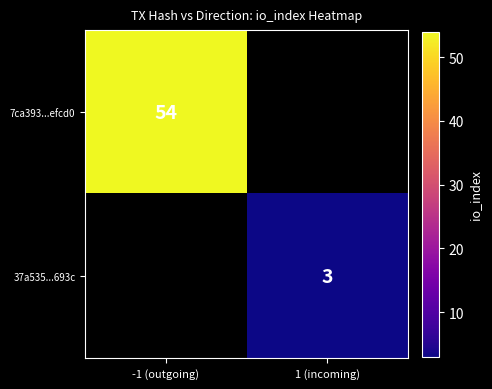

How many series are shown in this chart?

2